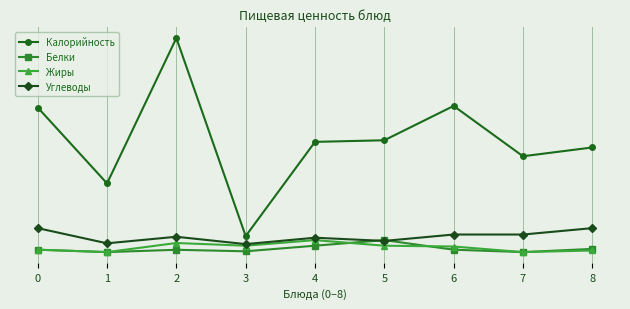

Is the value of Белки at 1 greater than the value of Жиры at 4?

No